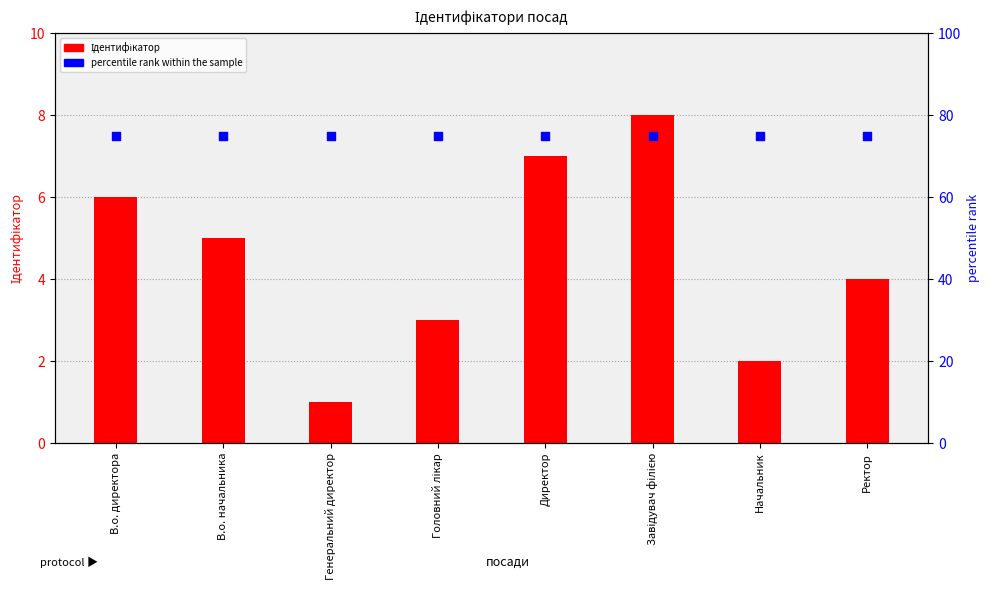

At which category is the sum across all series the highest?

Завідувач філією